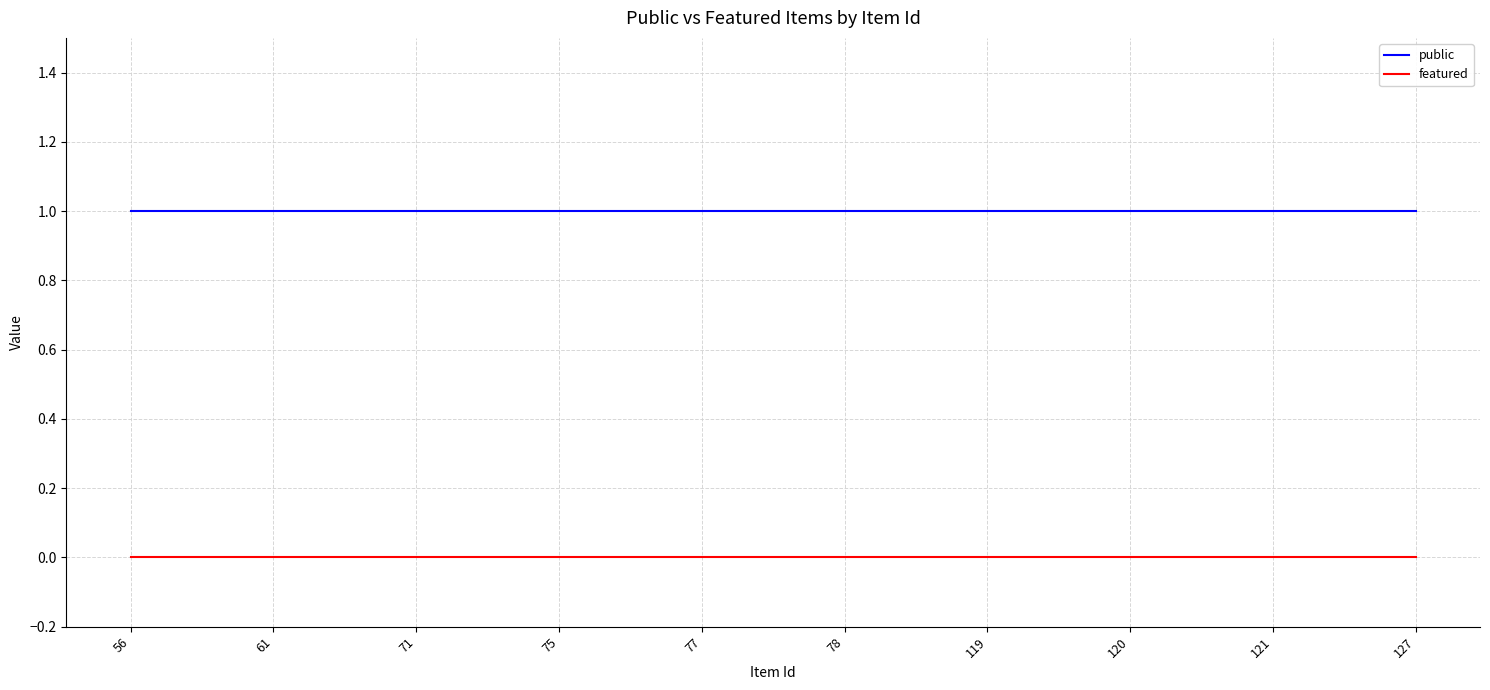

What is the difference between the highest and lowest values at 120?

1